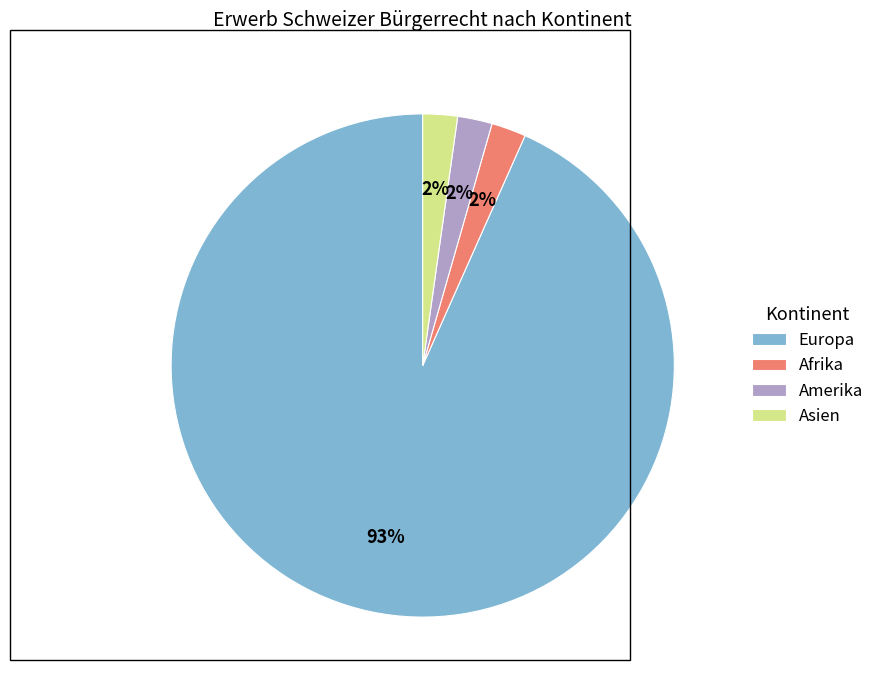

To the nearest percent, what is the average slice percentage?

25%